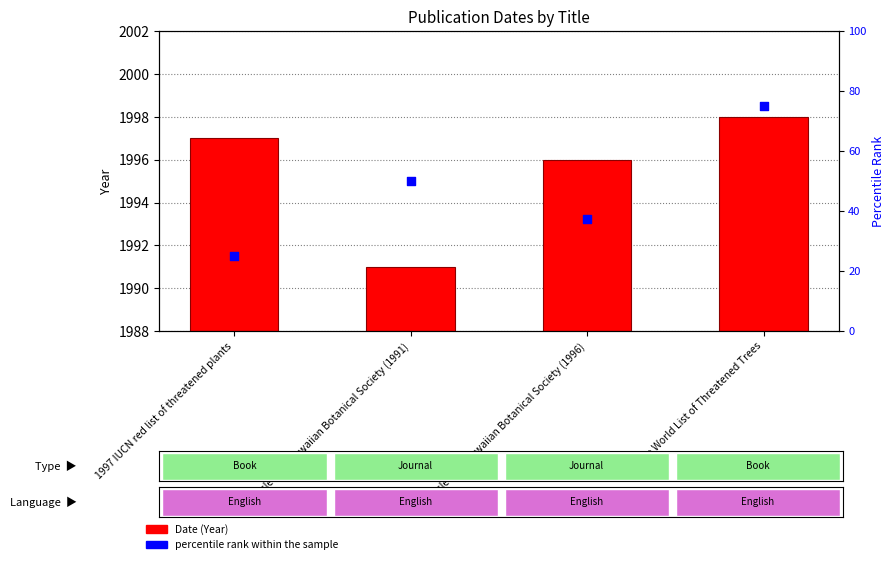

Which series contains the highest Y value?

percentile rank within the sample